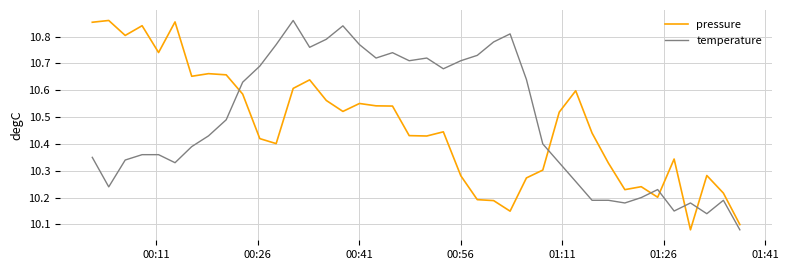

What is the difference between the maximum and minimum values in the pressure series?

0.8